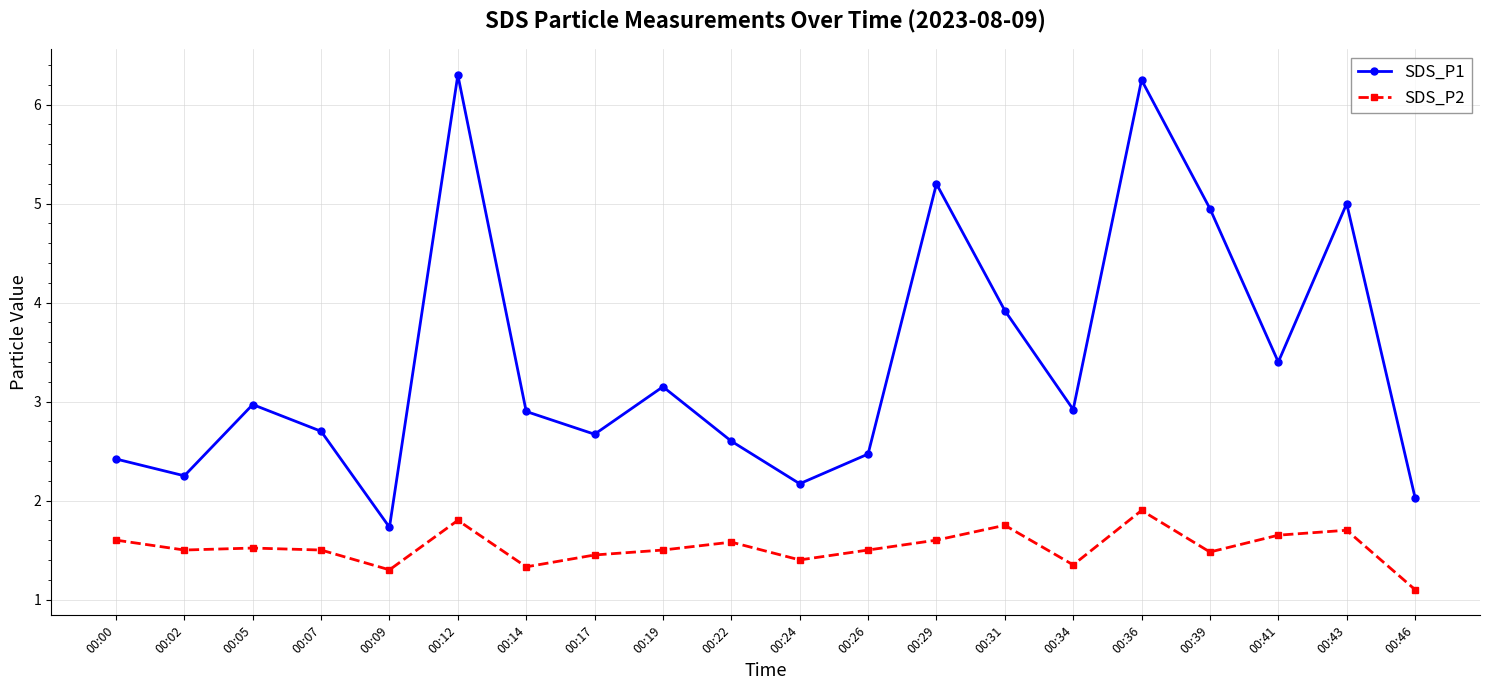

Where is SDS_P1 nearest to the value 4?

00:31